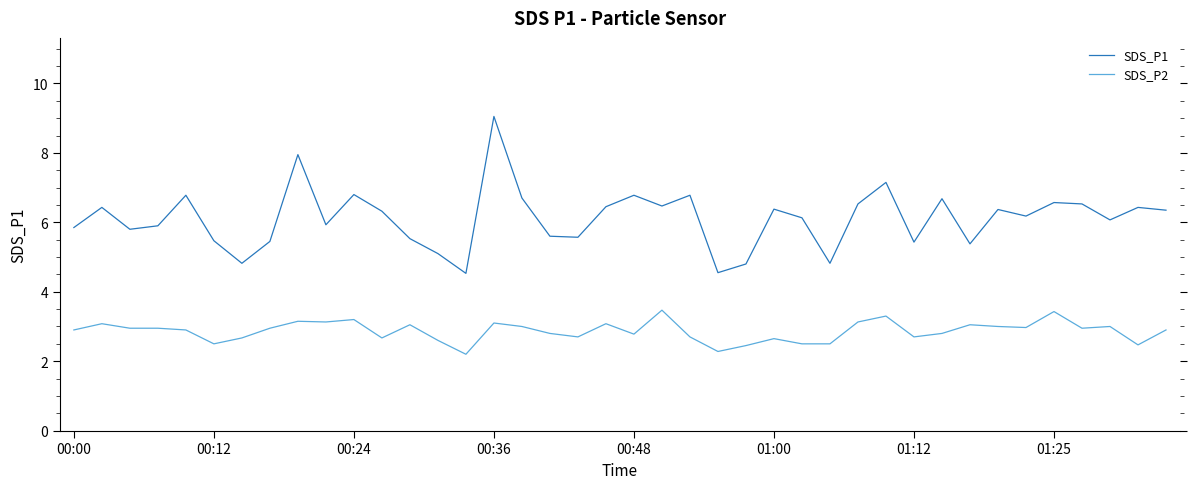

True or false: SDS_P2 and SDS_P1 cross at least once.

False